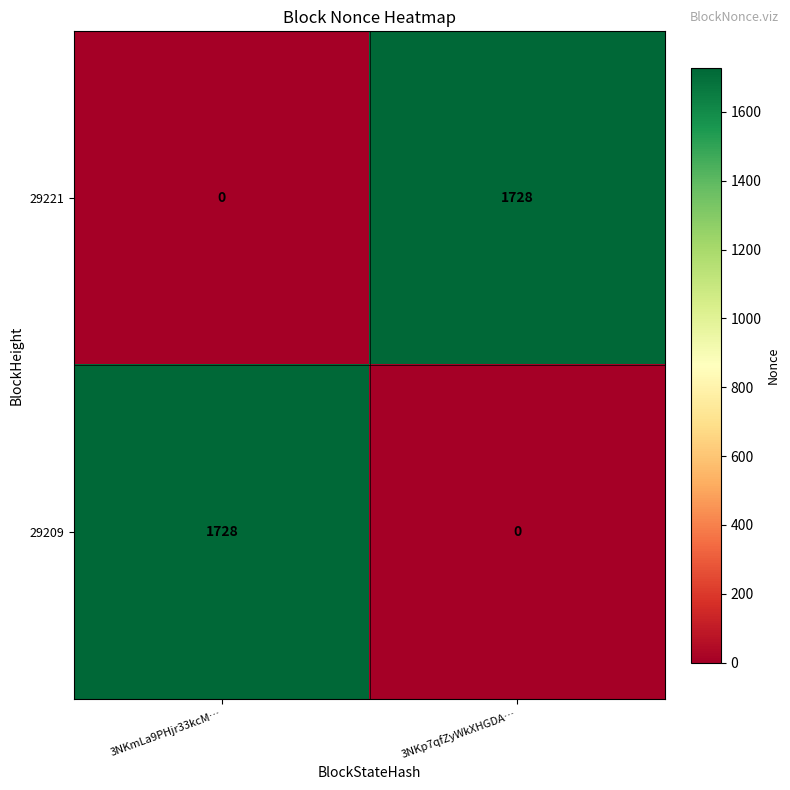

True or false: 29221 has a value of 2520 at 3NKp7qfZyWkXHGDA….

False